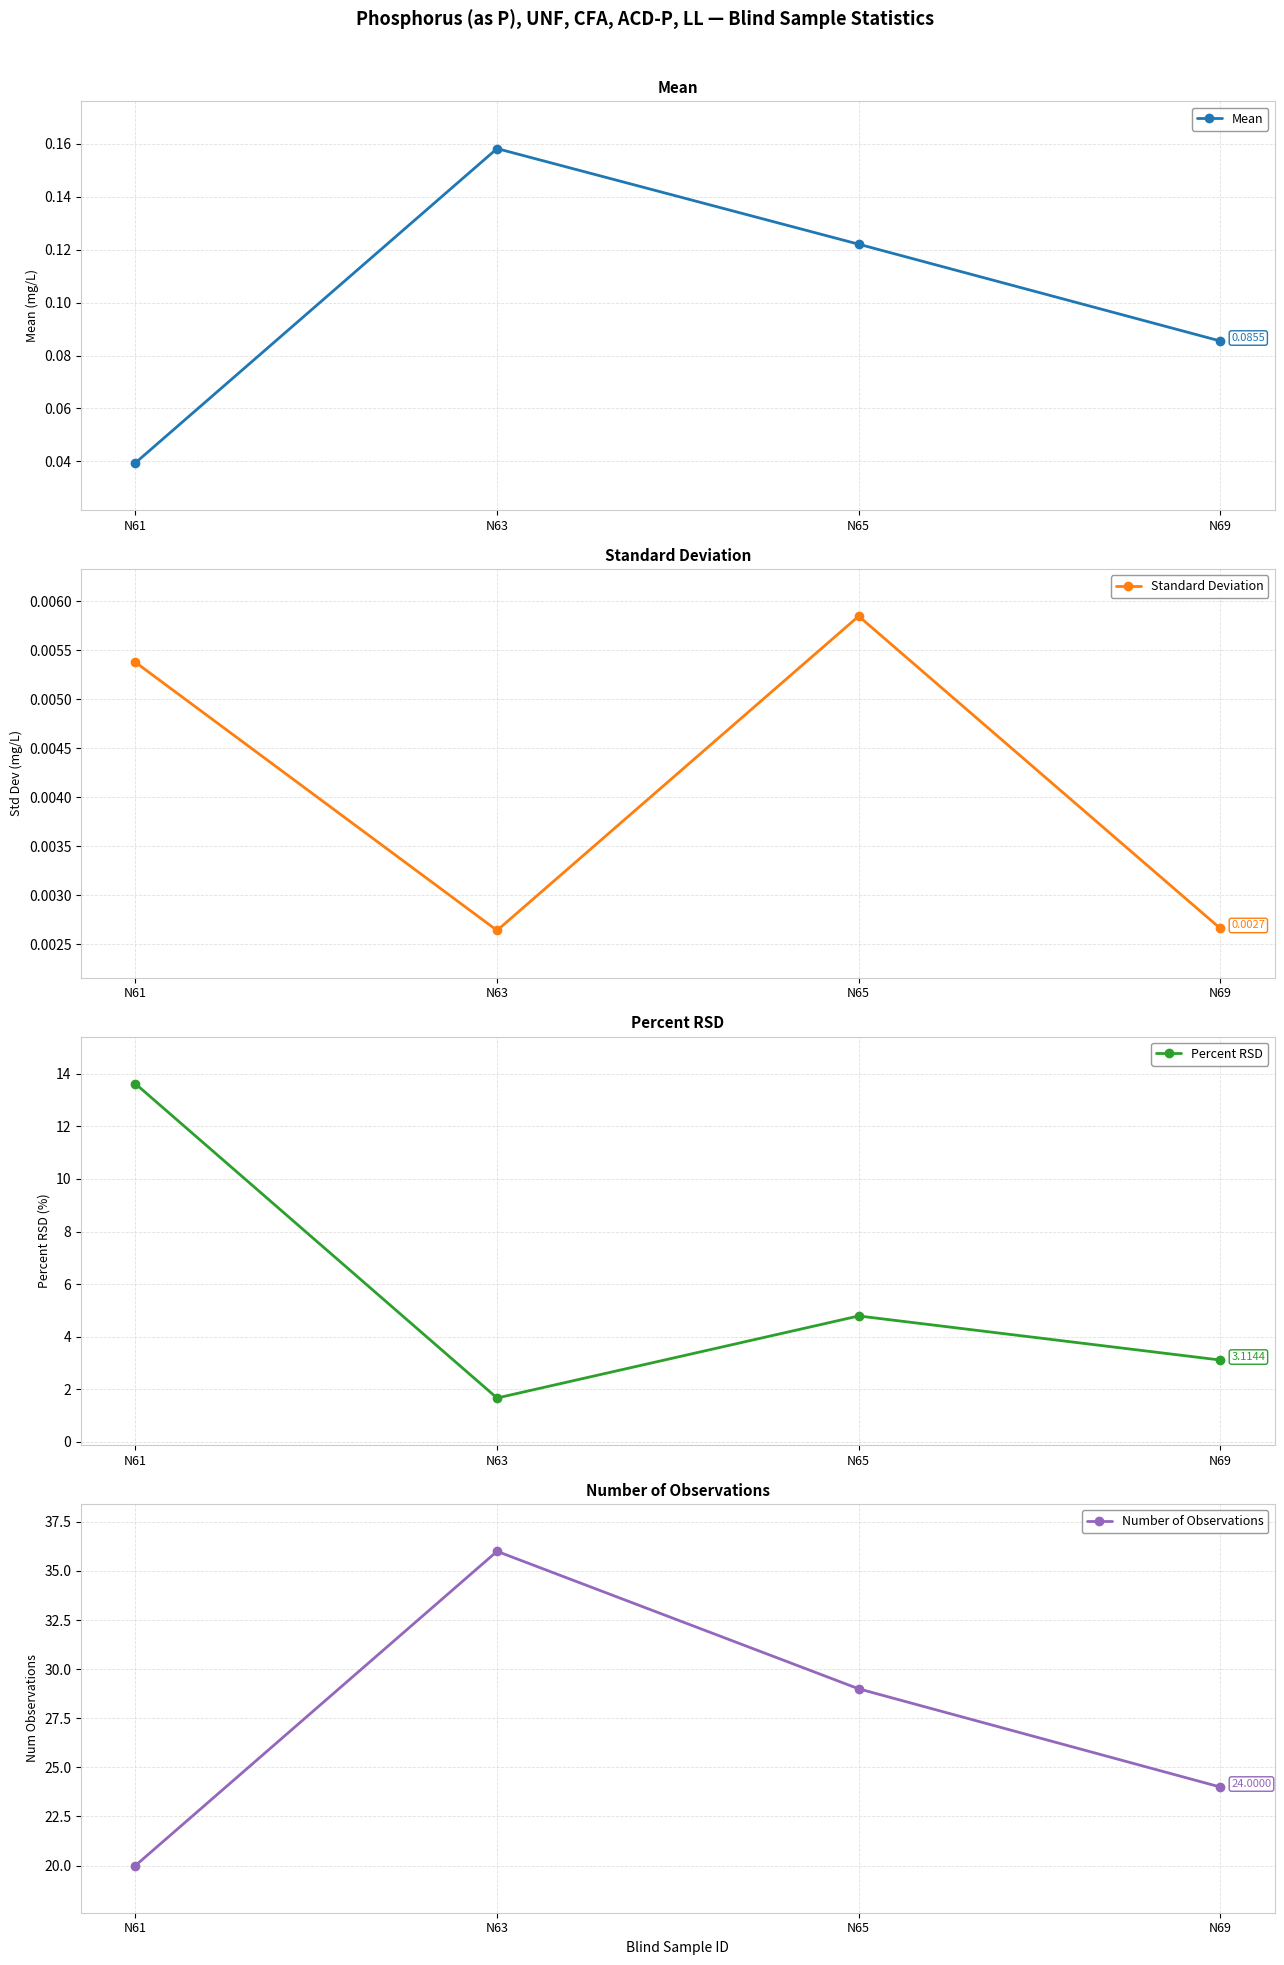

Rank the series at N63 from lowest to highest value.

Standard Deviation, Mean, Percent RSD, Number of Observations